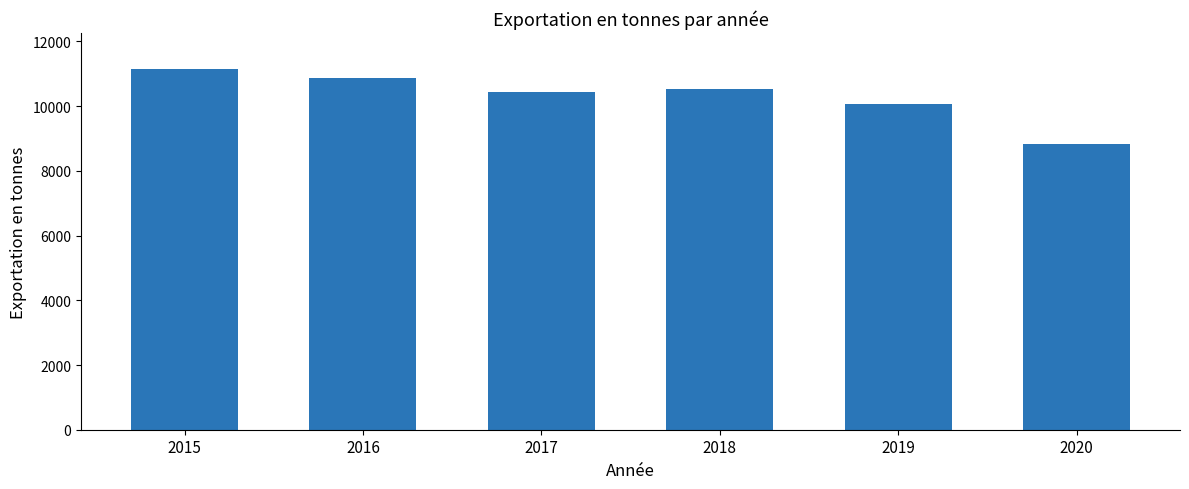

Is it true that the value at 2020 is 8832.2?

True